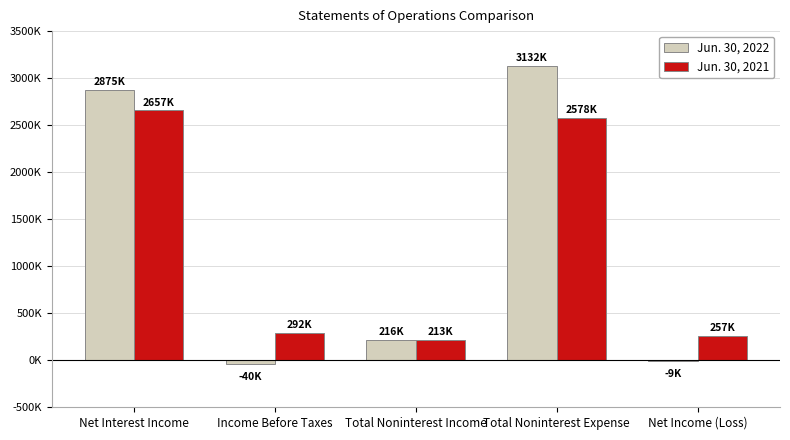

What is the value of the Jun. 30, 2021 bar at the 4th from the left?

2578430